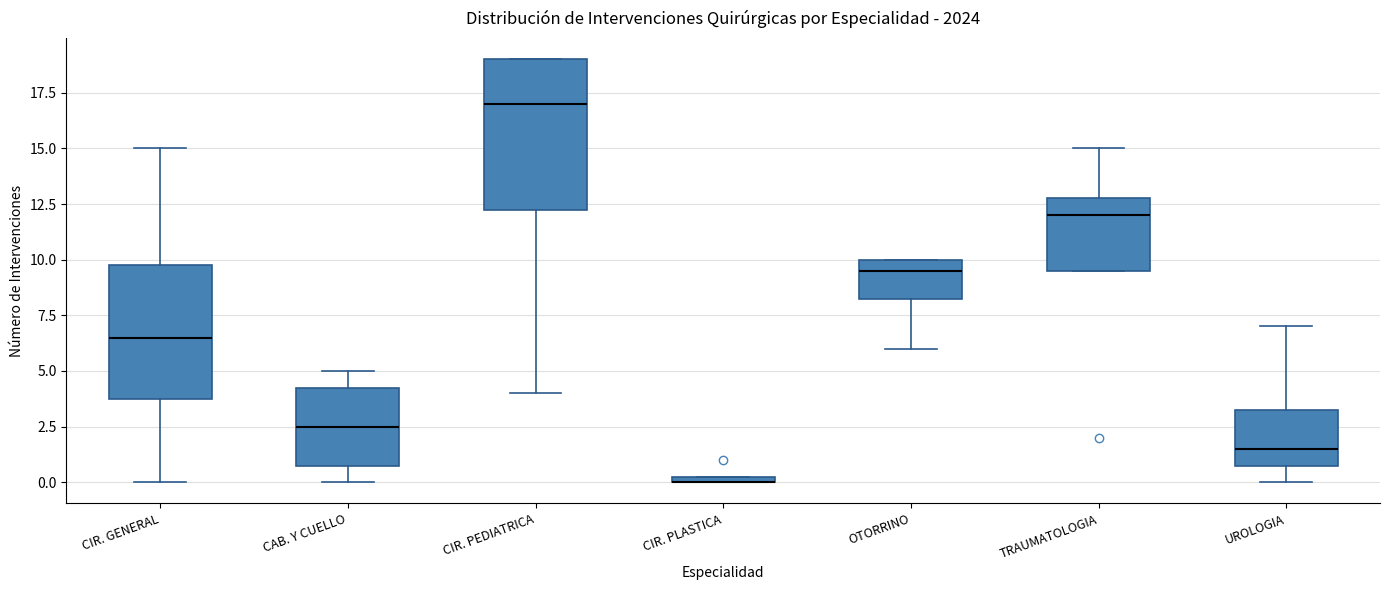

Where is the lower edge of the box for TRAUMATOLOGIA on the y-axis? The values are not printed on the chart, so give them approximately, as read against the axis.

9.5